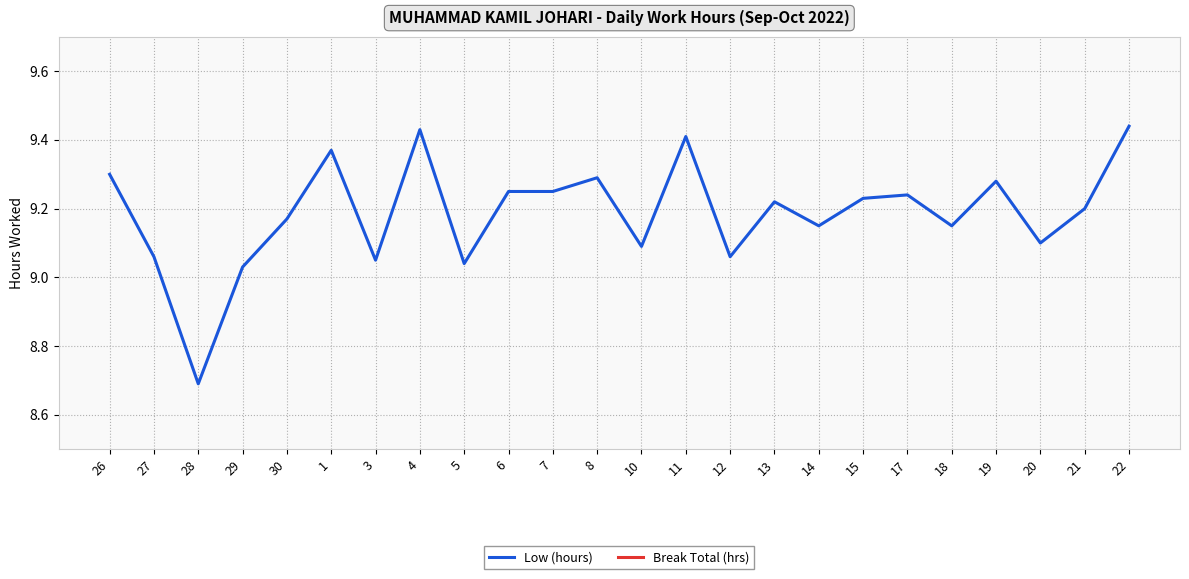

At which category does the chart reach its minimum across all series?

26